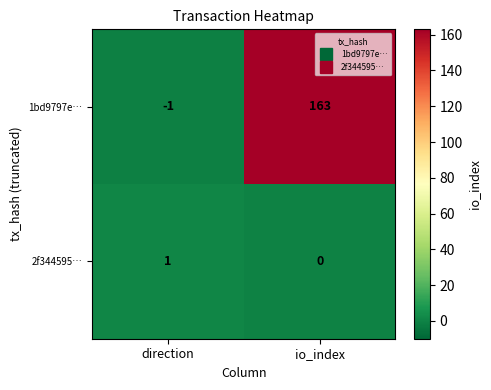

Is it true that 1bd9797e… equals -2 at direction?

False